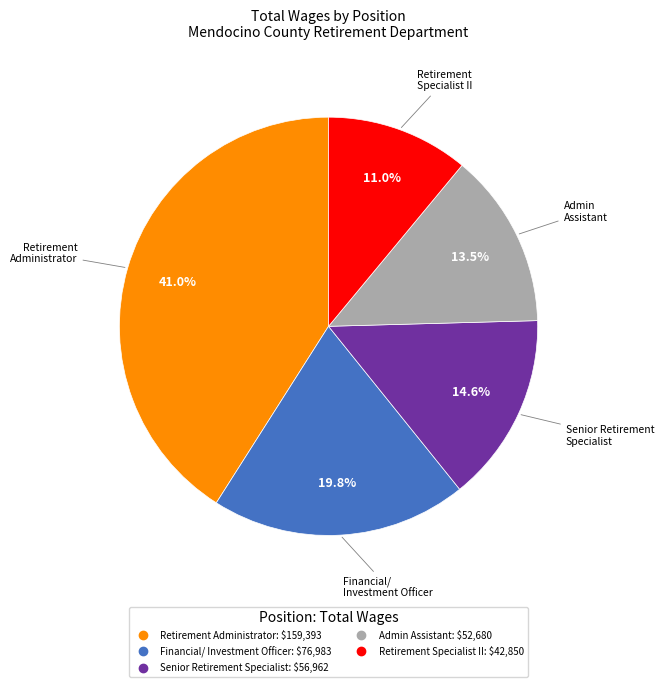

Is there any slice that represents more than half of the pie?

No